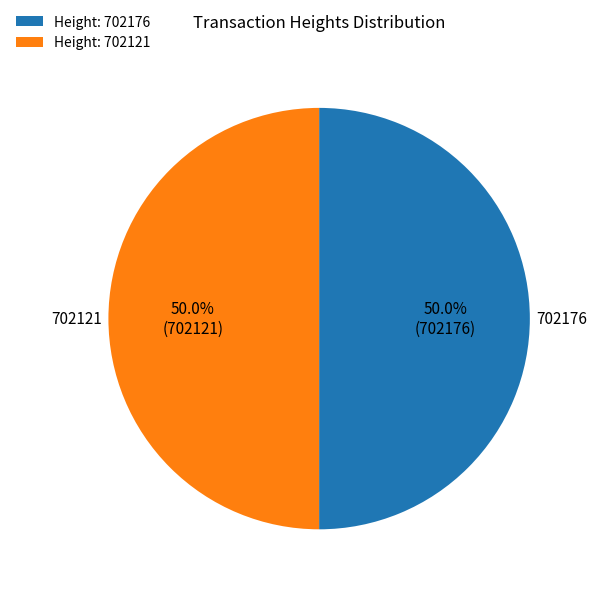

Combined, what portion of the pie is Height: 702176 and Height: 702121?

100.0%